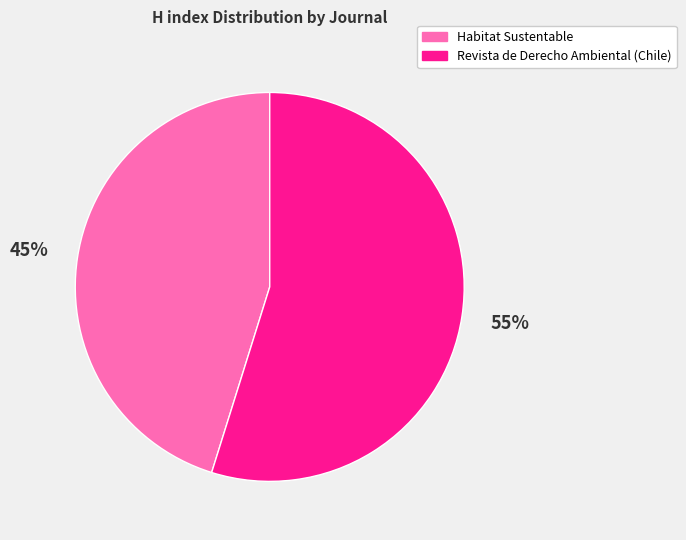

How many segments does this pie chart have?

2